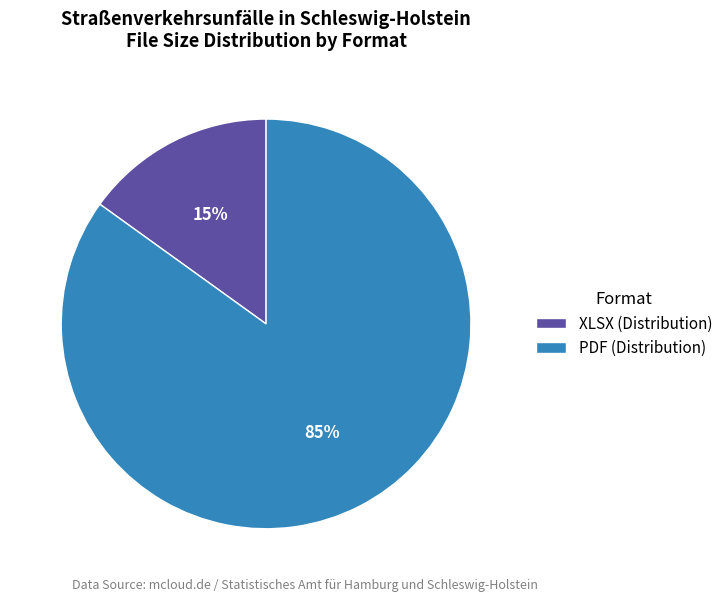

Is there any slice that represents more than half of the pie?

Yes